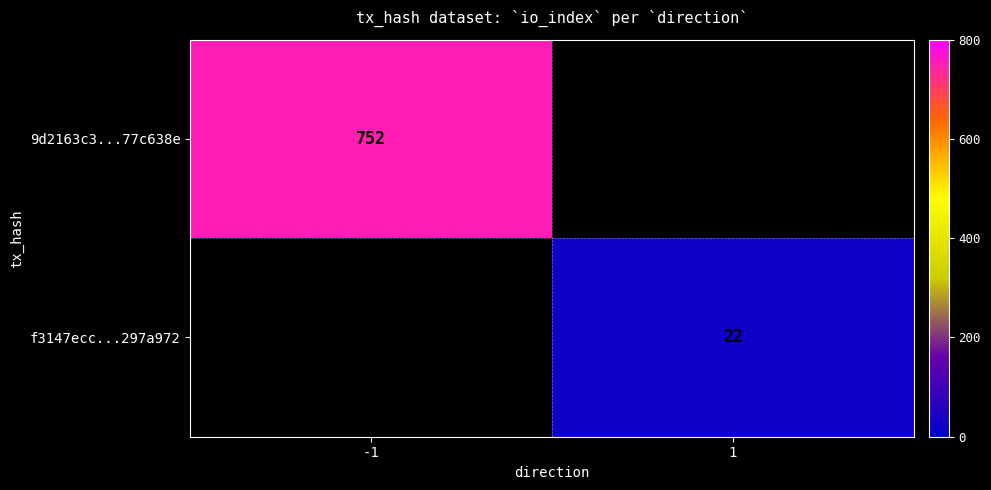

The 9d2163c3...77c638e series shows 1154 at -1. True or false?

False